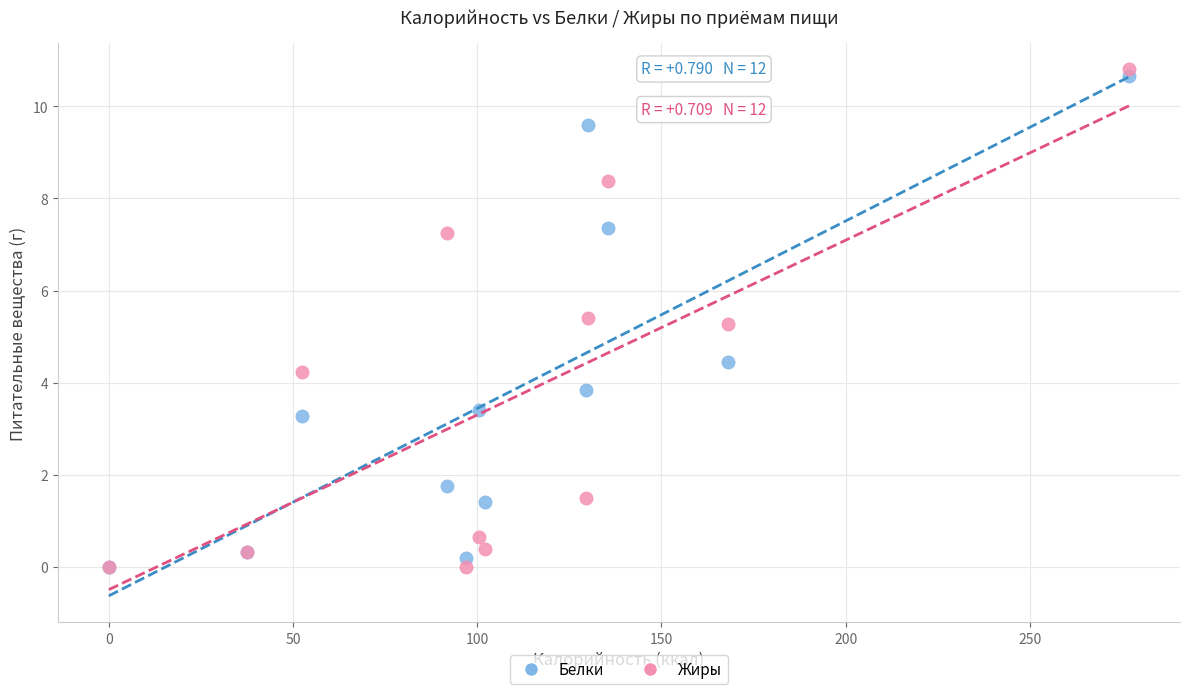

What are all the series names shown in the legend?

Белки, Жиры